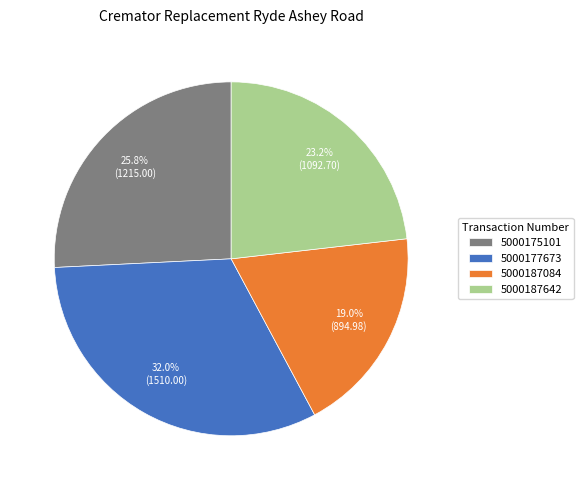

Does 5000187084 represent more than half of the total?

No